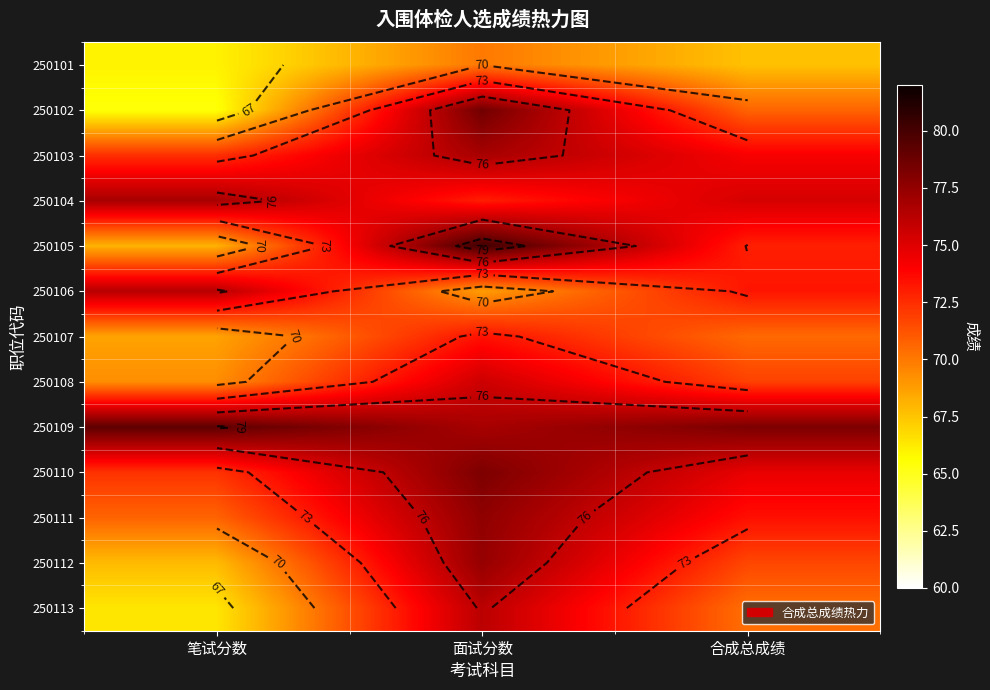

At which label is 250101 closest to 68?

合成总成绩